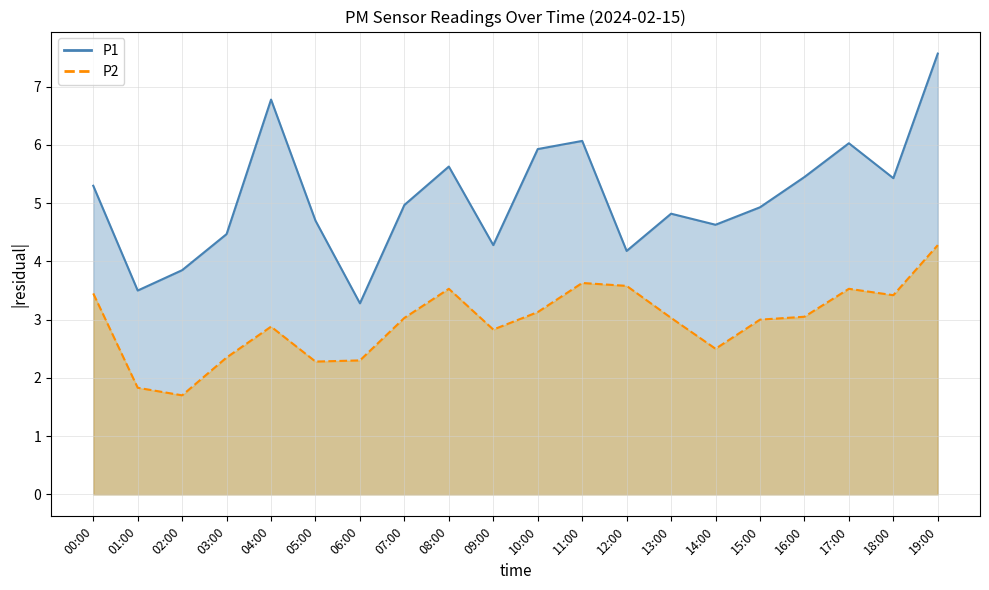

The value of P2 at 00:00 is 3.5. True or false?

True